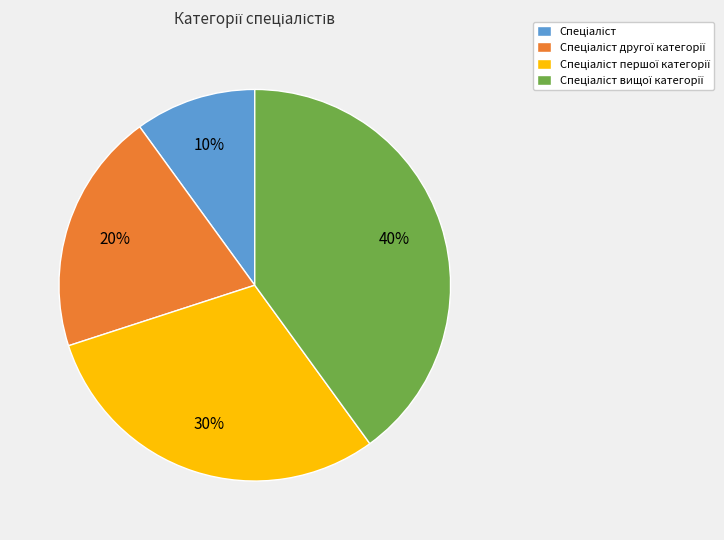

Is there a majority slice in this chart?

No